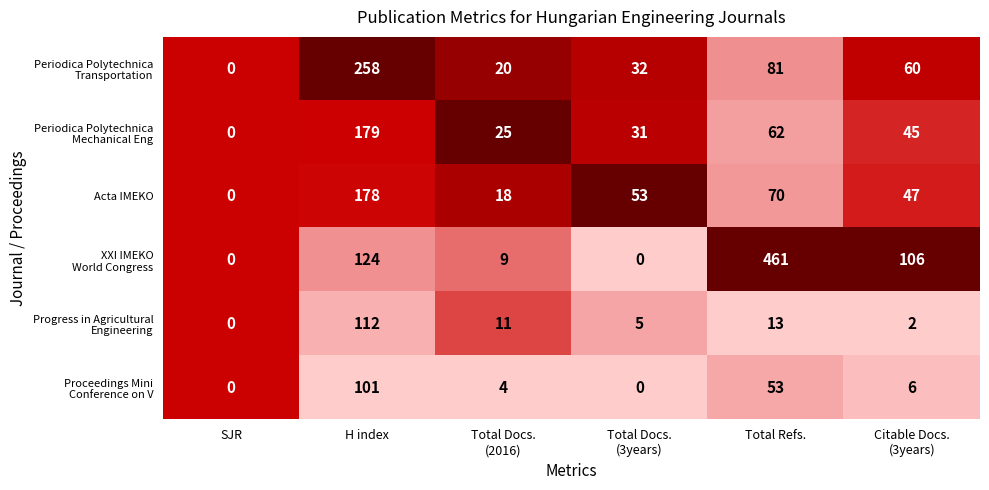

Is it true that Acta IMEKO equals 178 at H index?

True